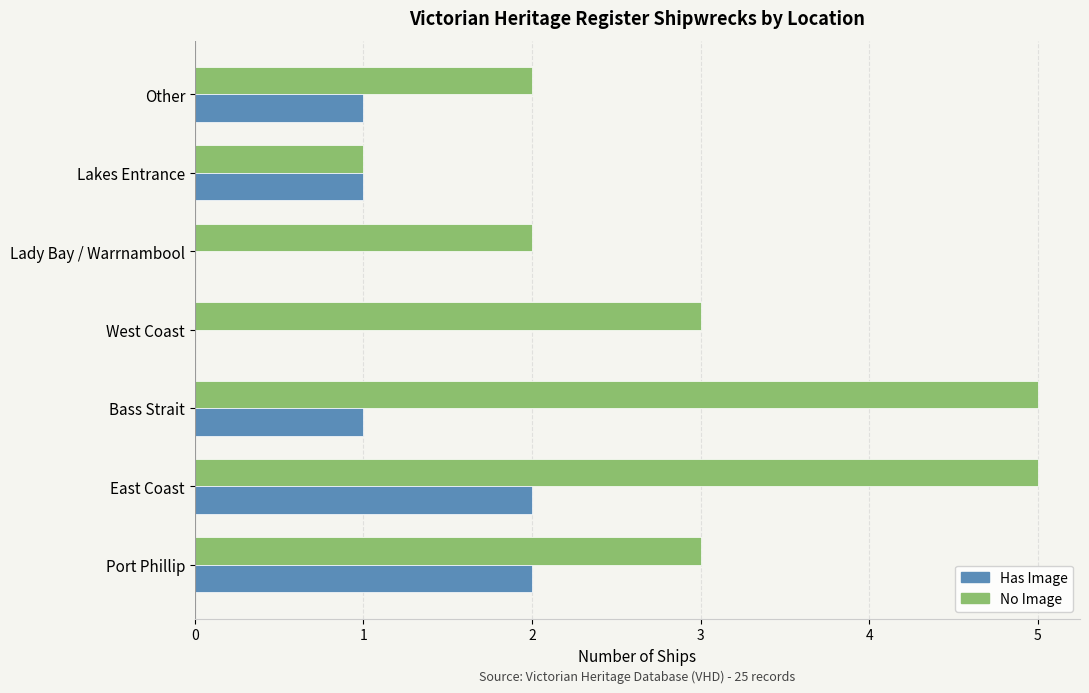

Is the value of Has Image at Port Phillip greater than the value of No Image at West Coast?

No